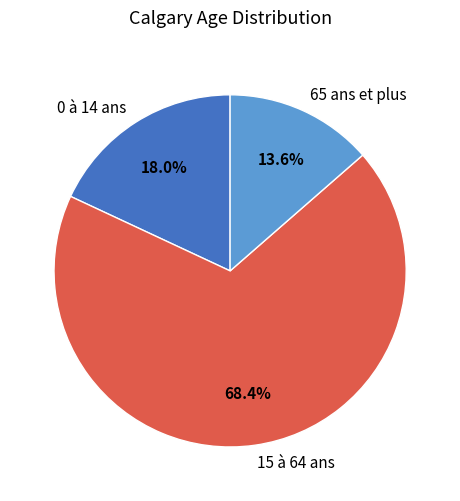

To the nearest percent, what is the combined percentage of 0 à 14 ans and 15 à 64 ans?

86%